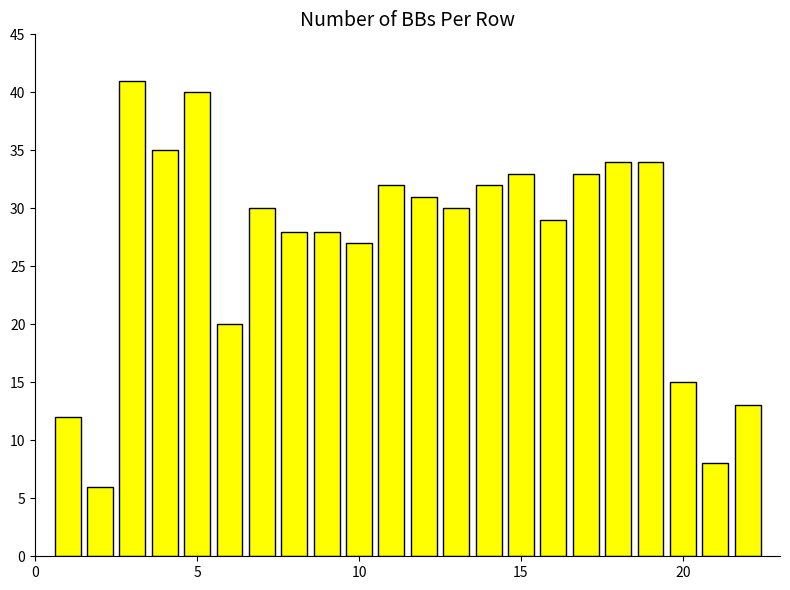

What is the sum of all values?

591